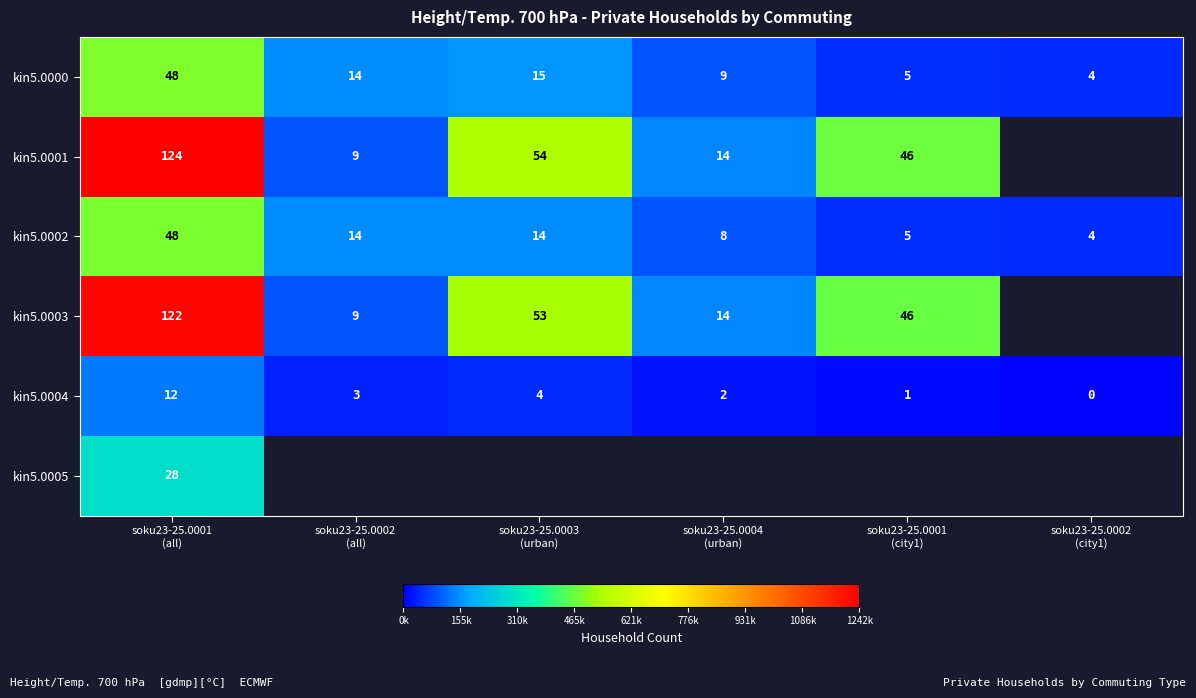

What is the maximum value shown in the chart?

1242084.0